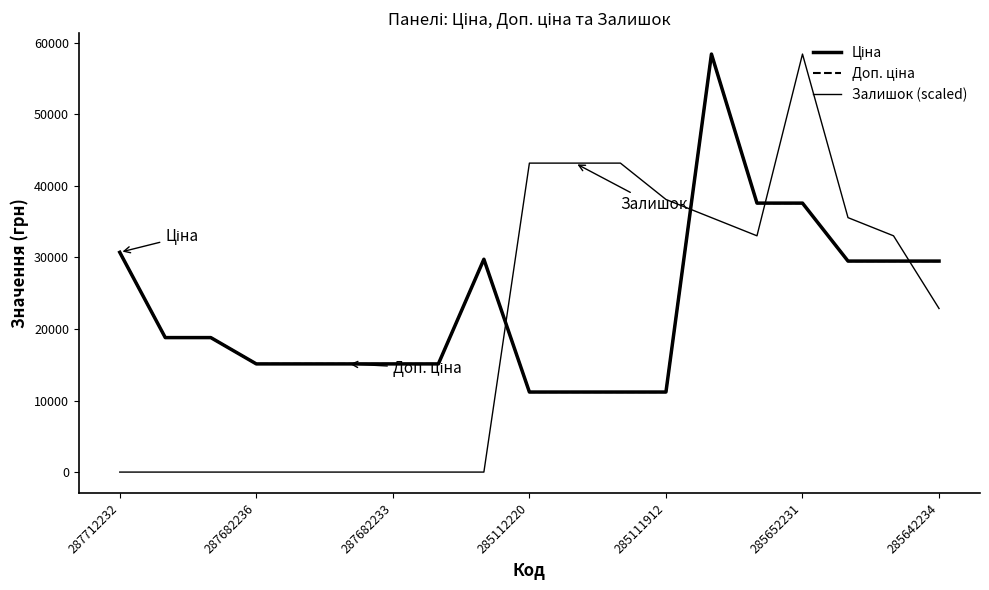

Does the chart display data point markers on the line(s)?

No